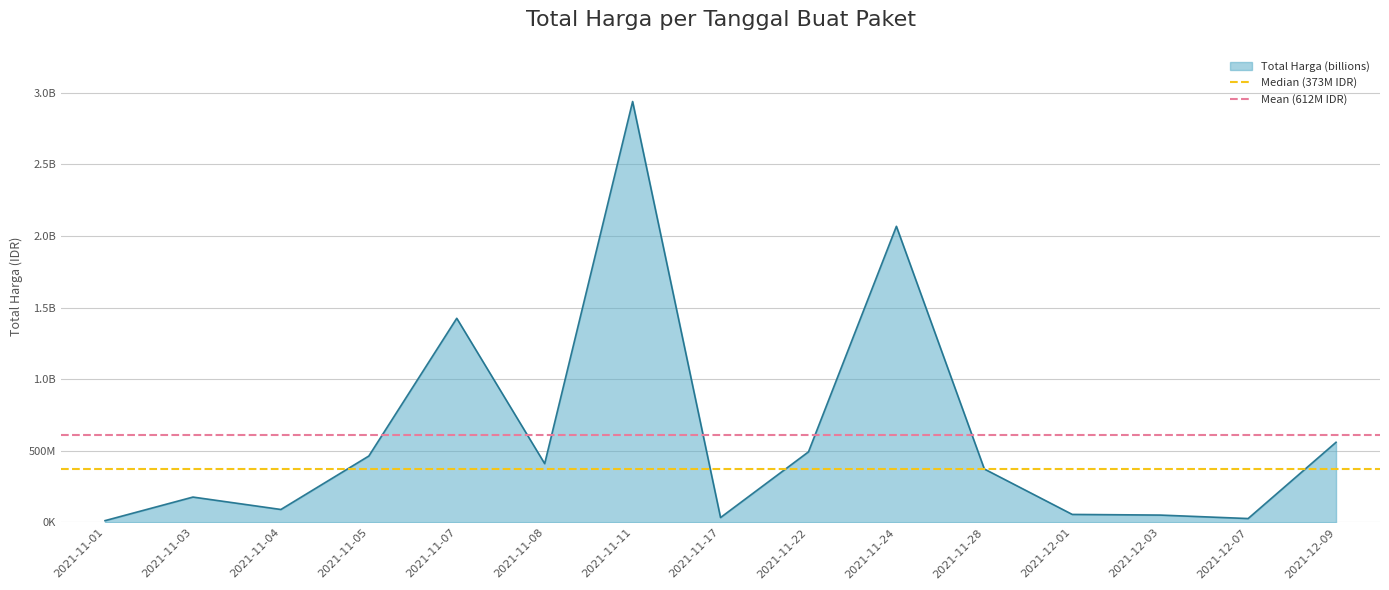

Is it true that Mean (612M IDR) equals 341084781 at 2021-11-03?

False